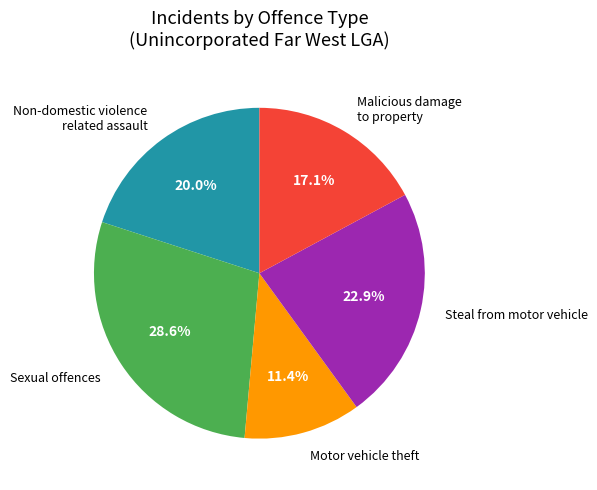

Between Motor vehicle theft and Steal from motor vehicle, which is larger?

Steal from motor vehicle